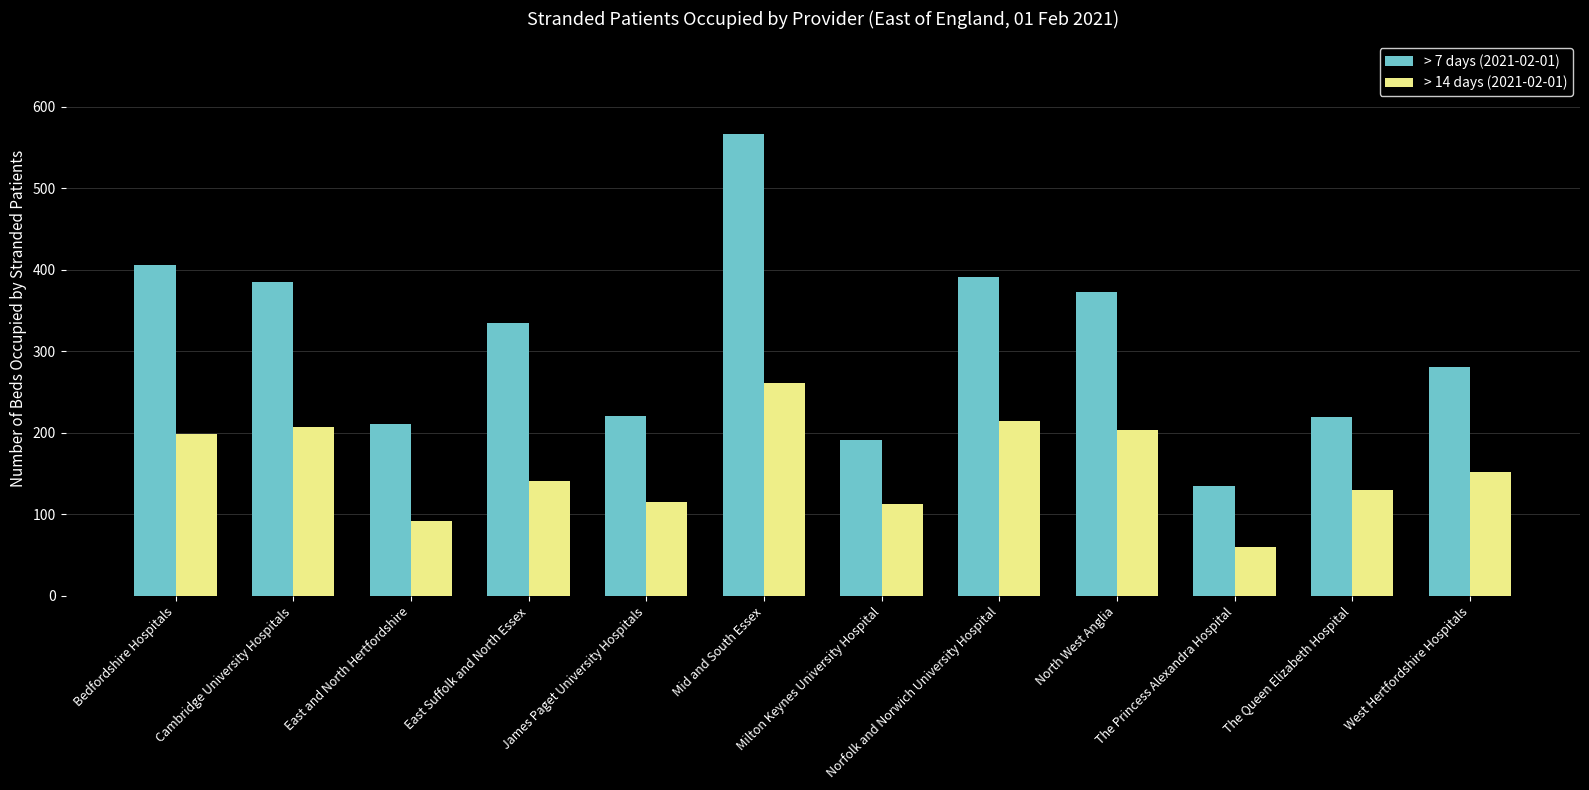

What is the spread (max minus min) of values at Bedfordshire Hospitals?

207